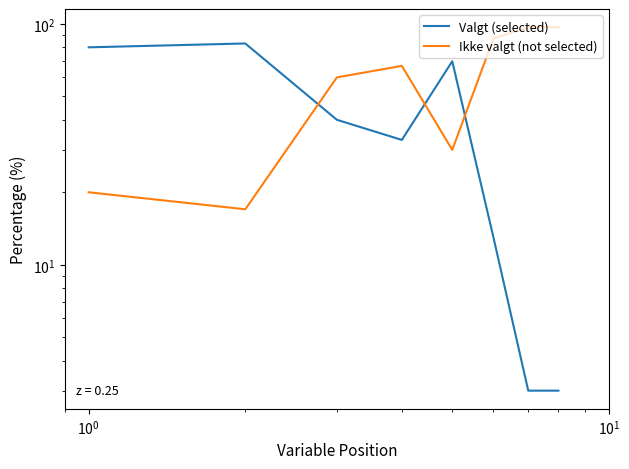

How many series are shown in this chart?

2